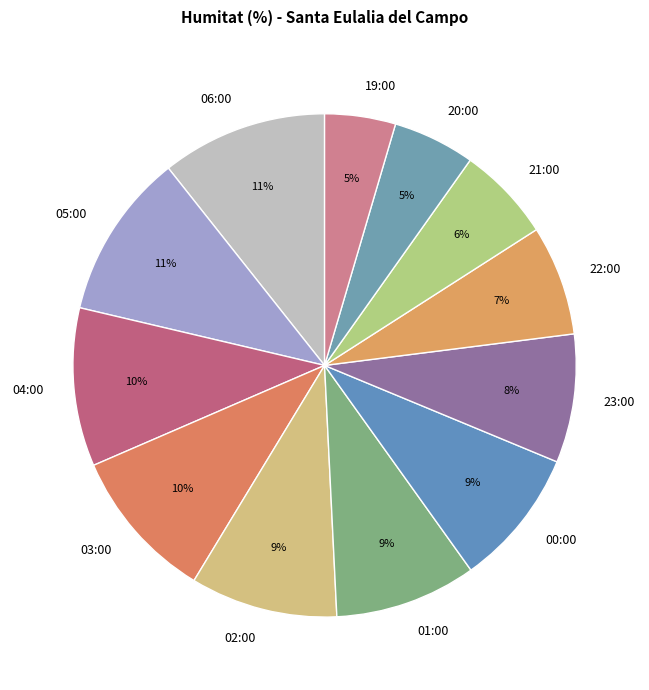

Do 21:00 and 04:00 together represent more than half of the pie?

No